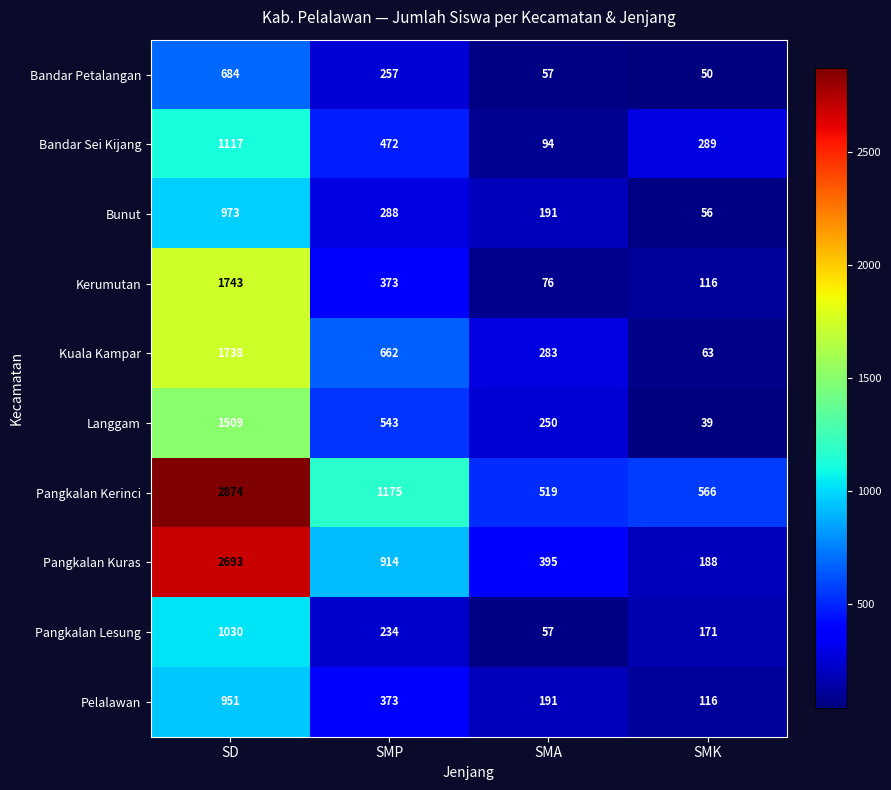

Which series has the largest range (max minus min)?

Pangkalan Kuras